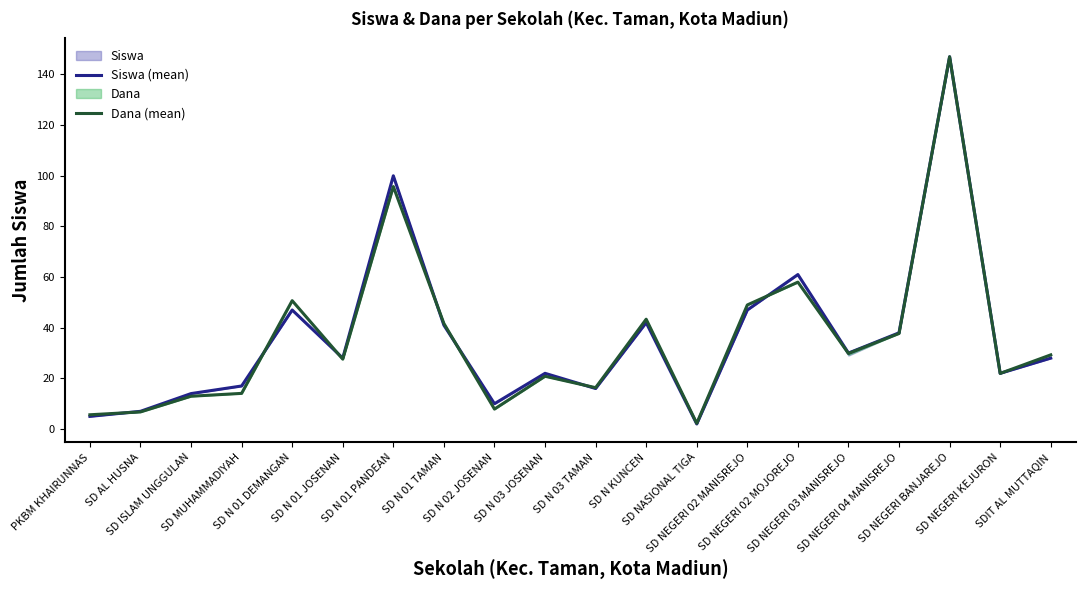

Which label corresponds to the largest value in the chart?

SD NEGERI BANJAREJO